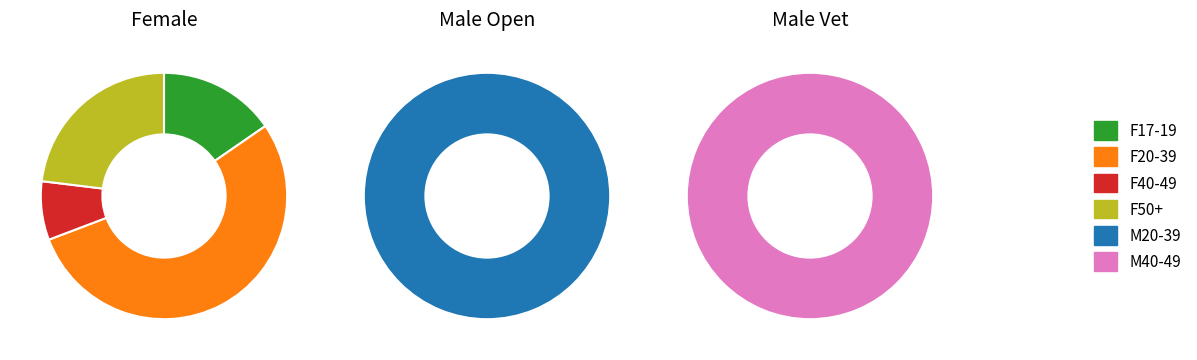

What percentage is NOT represented by F17-19?

94.9%